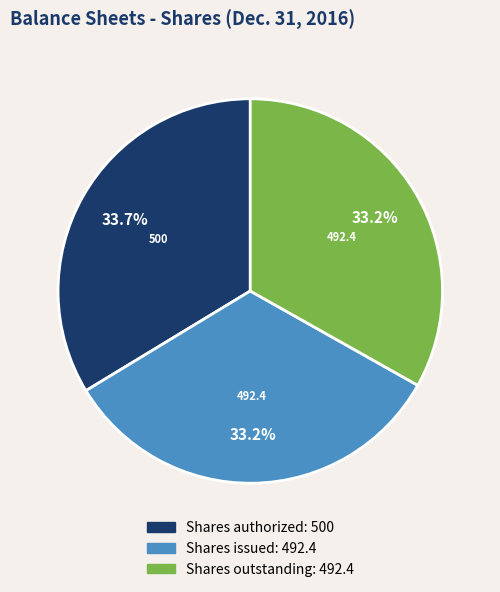

Is it true that Shares outstanding is 43% of the pie?

False